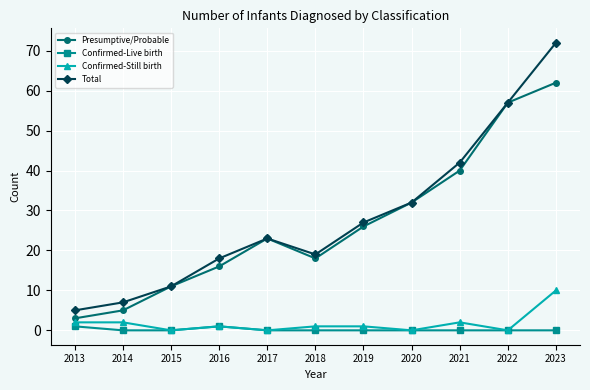

How many interior local valleys does the Presumptive/Probable series have?

1